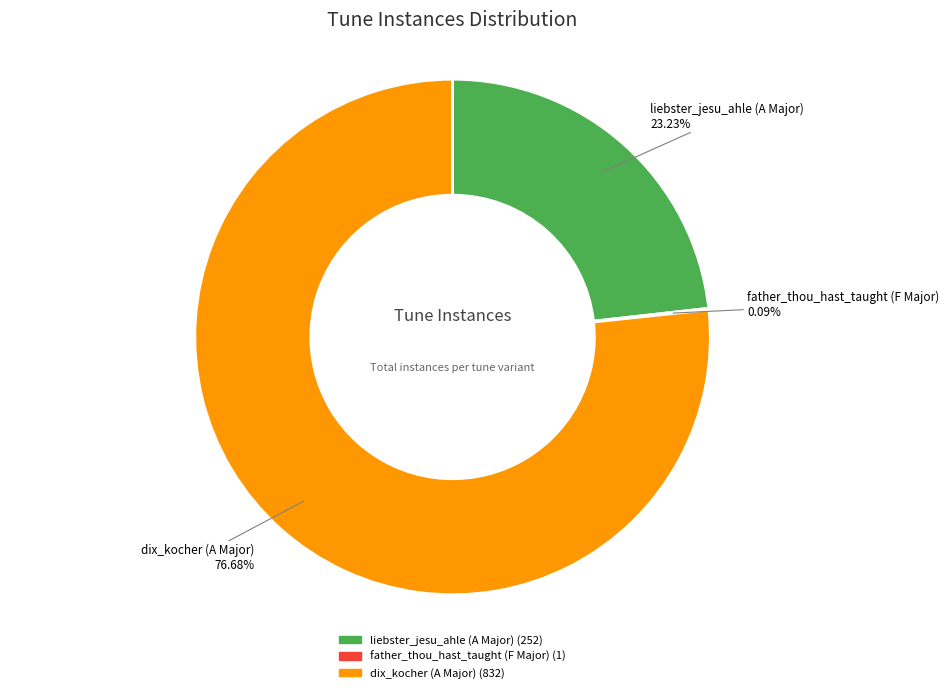

Which slice is the largest?

dix_kocher (A Major)